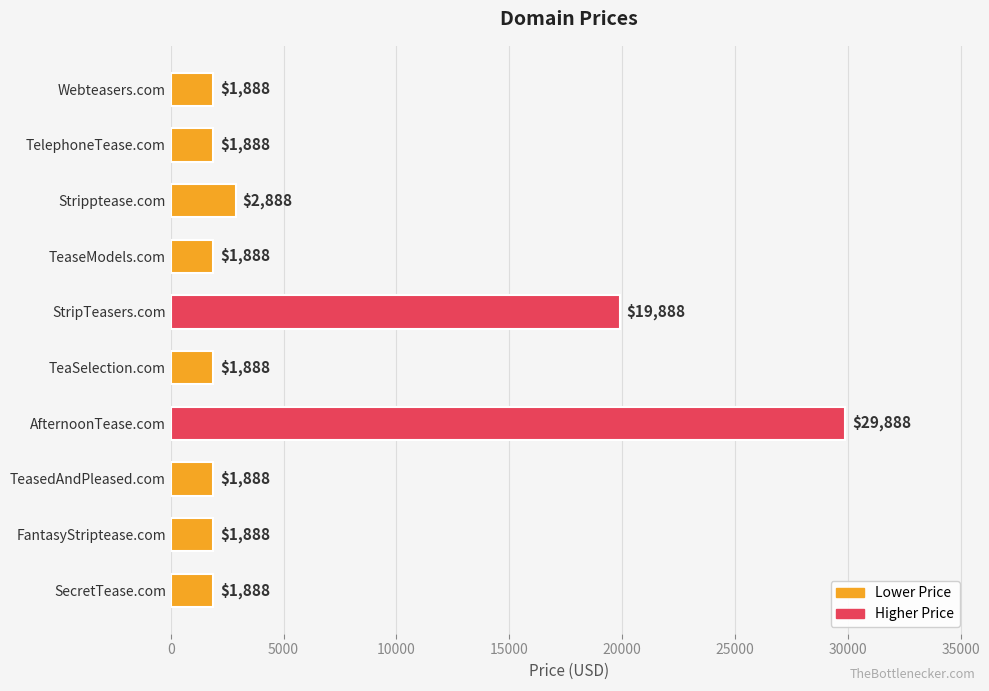

Reading top to bottom, extract all data points from this chart.

Webteasers.com=1888	TelephoneTease.com=1888	Stripptease.com=2888	TeaseModels.com=1888	StripTeasers.com=19888	TeaSelection.com=1888	AfternoonTease.com=29888	TeasedAndPleased.com=1888	FantasyStriptease.com=1888	SecretTease.com=1888